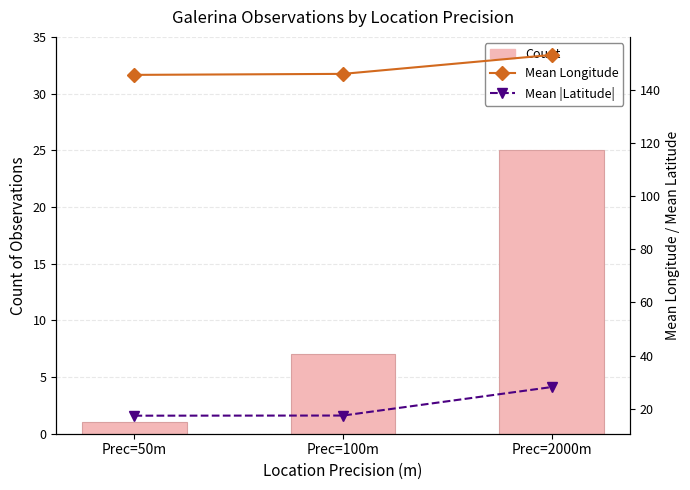

Reading left to right, transcribe all the data shown in this chart.

Count: Prec=50m=1.0	Prec=100m=7.0	Prec=2000m=25.0
Mean Longitude: Prec=50m=145.6	Prec=100m=146.0	Prec=2000m=153.1
Mean |Latitude|: Prec=50m=17.4	Prec=100m=17.4	Prec=2000m=28.1